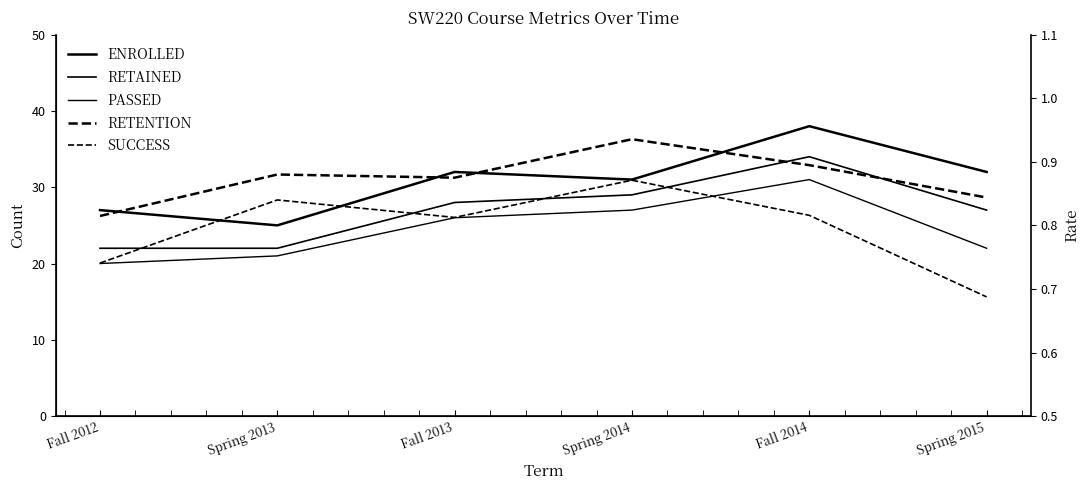

At which category is the sum across all series the highest?

Fall 2014